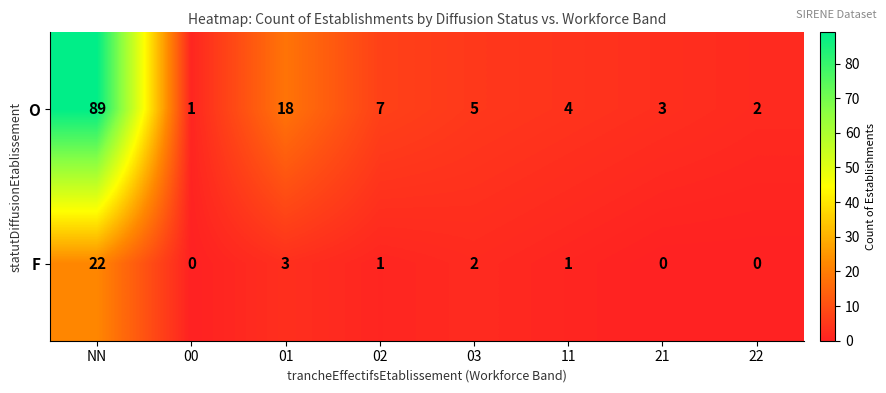

Where does the F series first go above 1?

NN